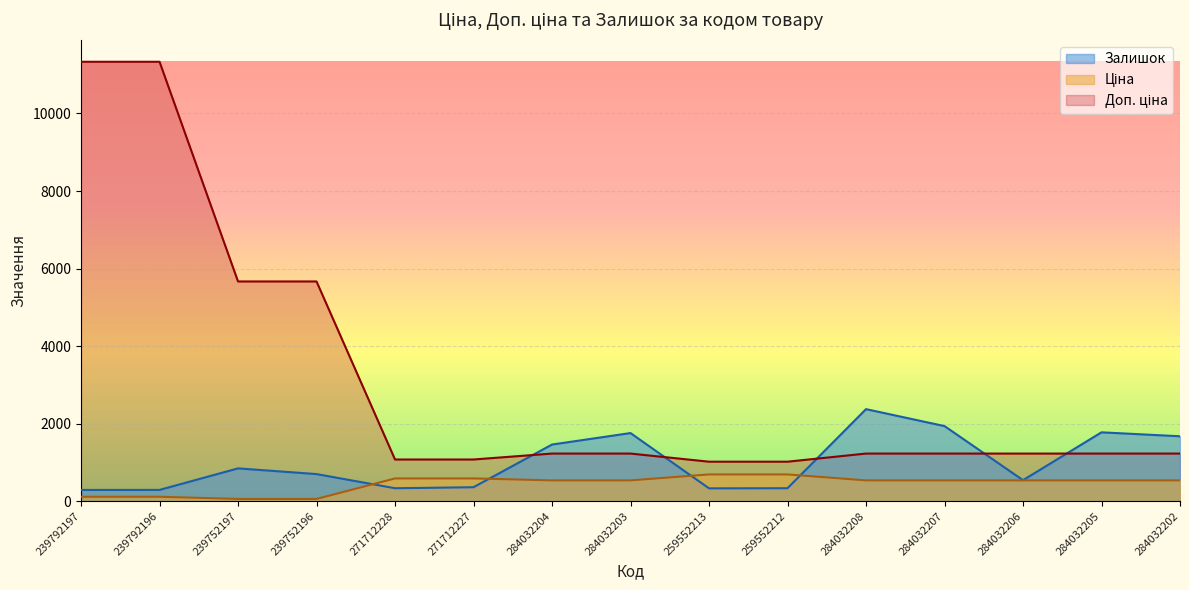

Which category has the highest value across all series?

239792197